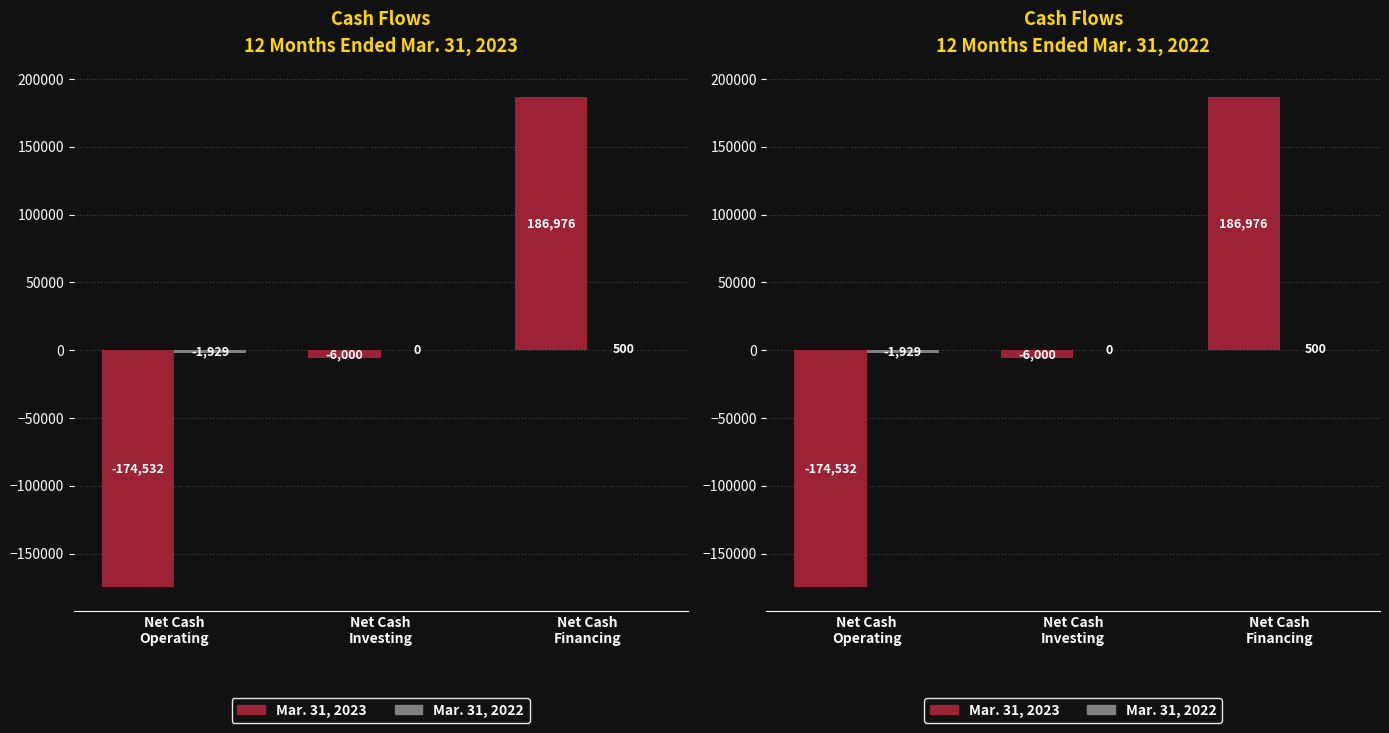

What is the minimum value shown in the chart?

-174532